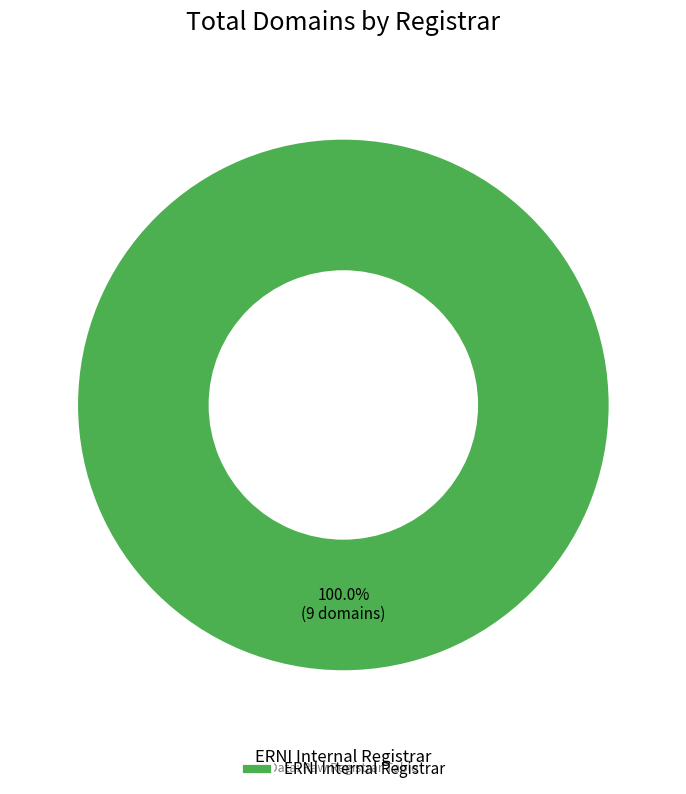

Which slice represents more than half of the pie?

ERNI Internal Registrar